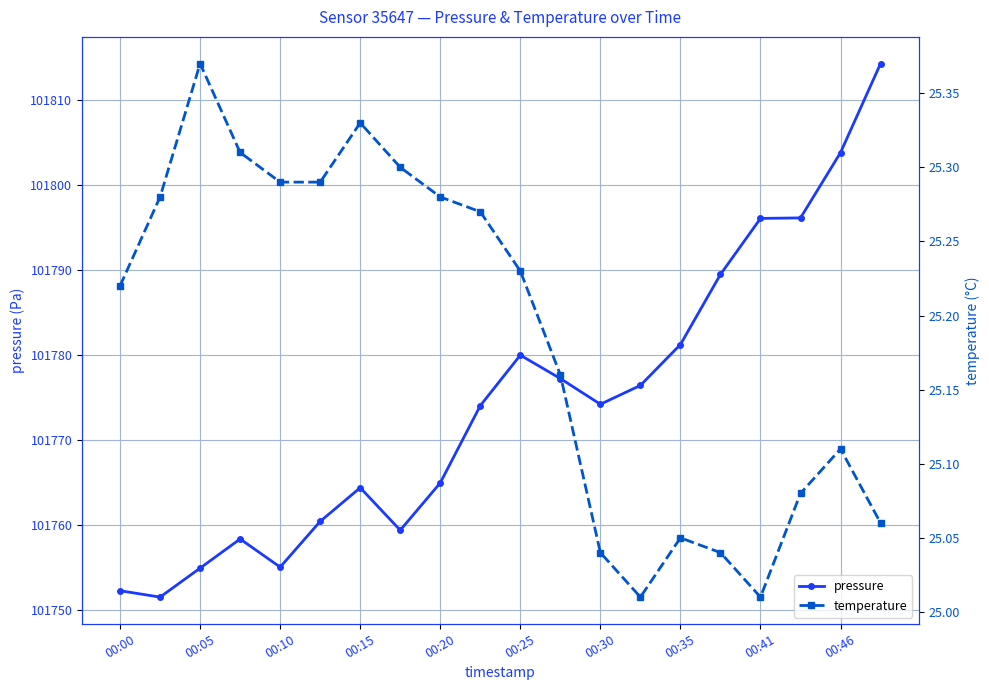

The pressure series shows 159884.4 at 00:46. True or false?

False